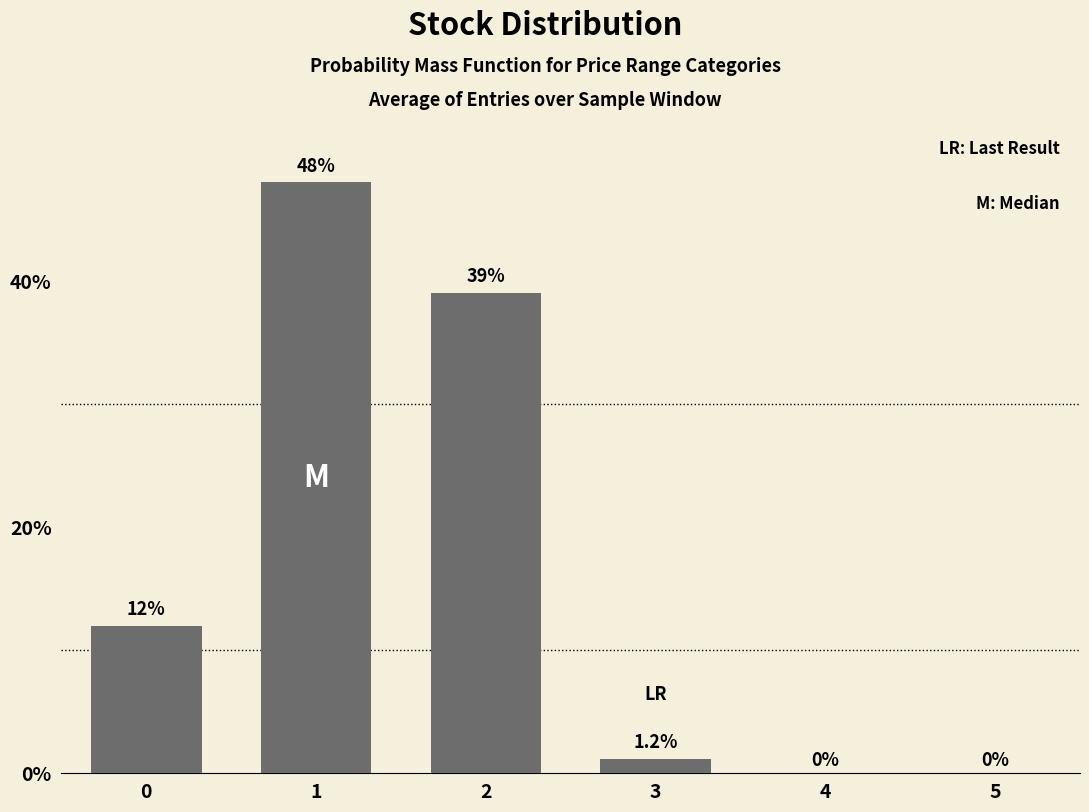

What is the change in value from 0 to 5?

-12.0